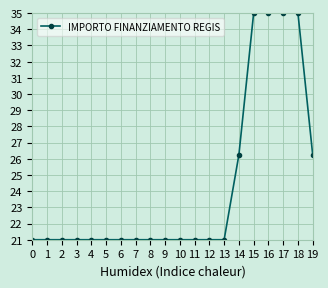

Reading right to left, extract all data points from this chart.

19=26.2	18=35.0	17=35.0	16=35.0	15=35.0	14=26.2	13=21.0	12=21.0	11=21.0	10=21.0	9=21.0	8=21.0	7=21.0	6=21.0	5=21.0	4=21.0	3=21.0	2=21.0	1=21.0	0=21.0